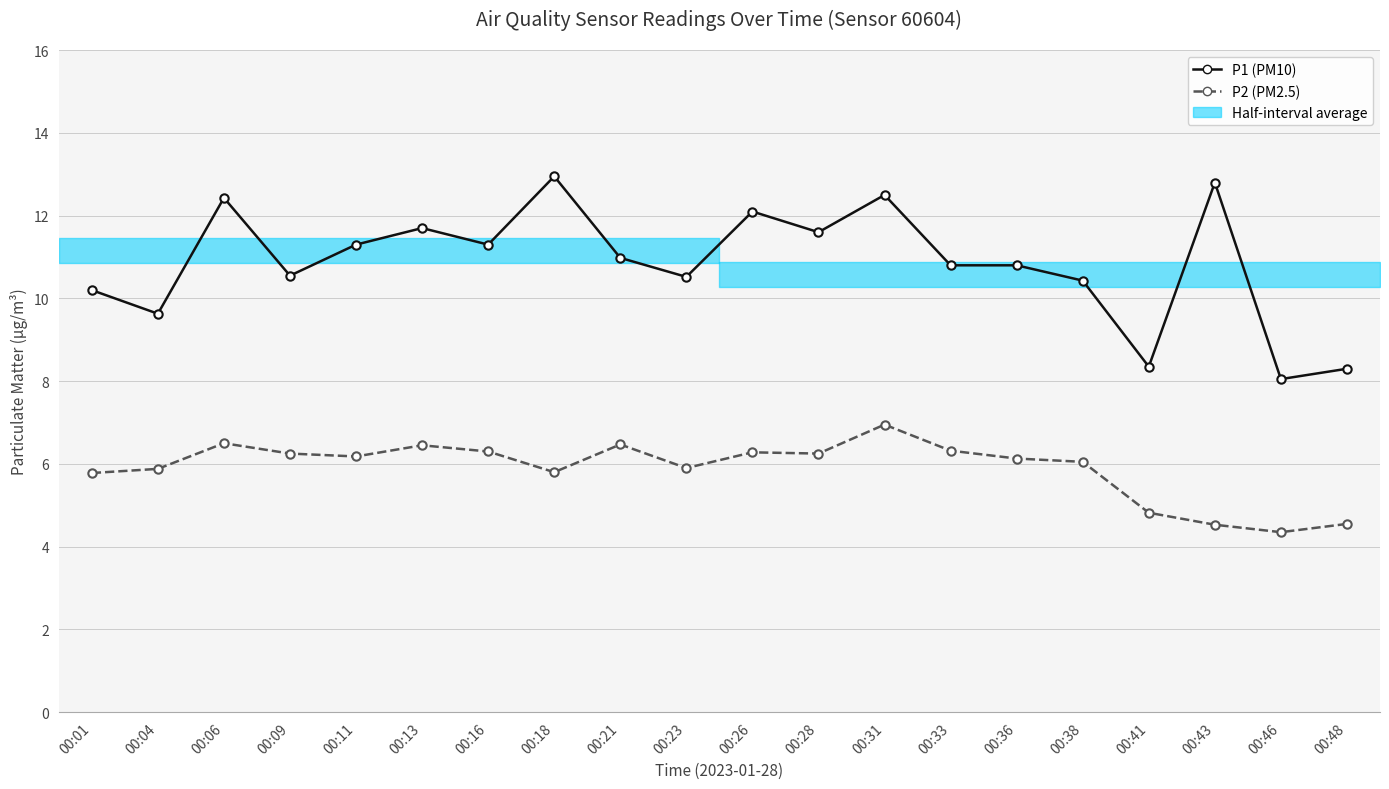

What is the sum of all P2 (PM2.5) values?

117.7